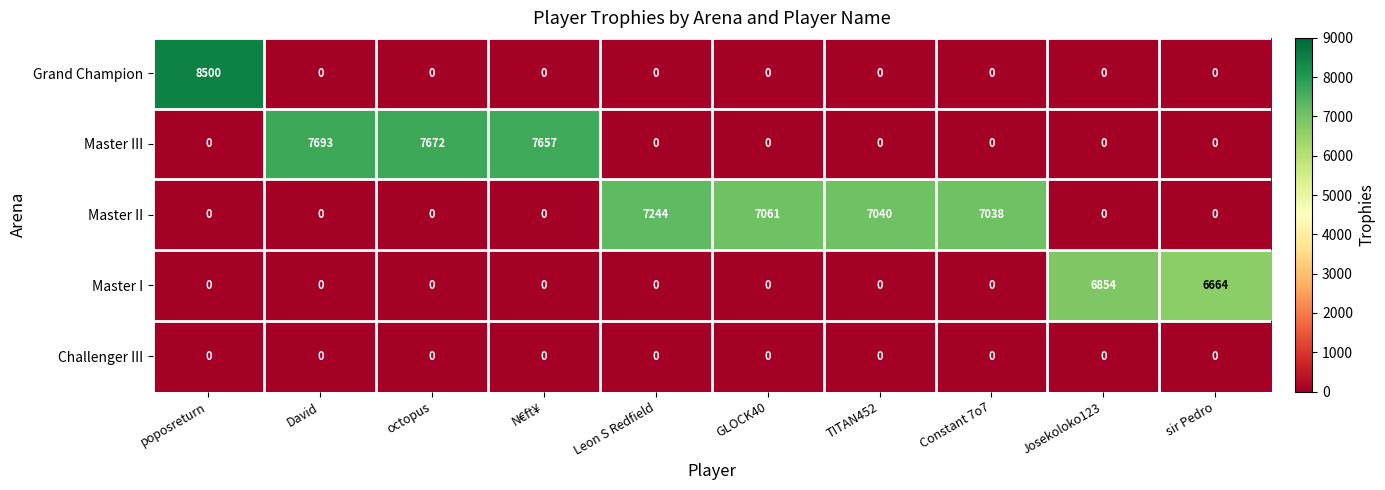

Rank the series by their maximum value, from lowest to highest.

Challenger III, Master I, Master II, Master III, Grand Champion